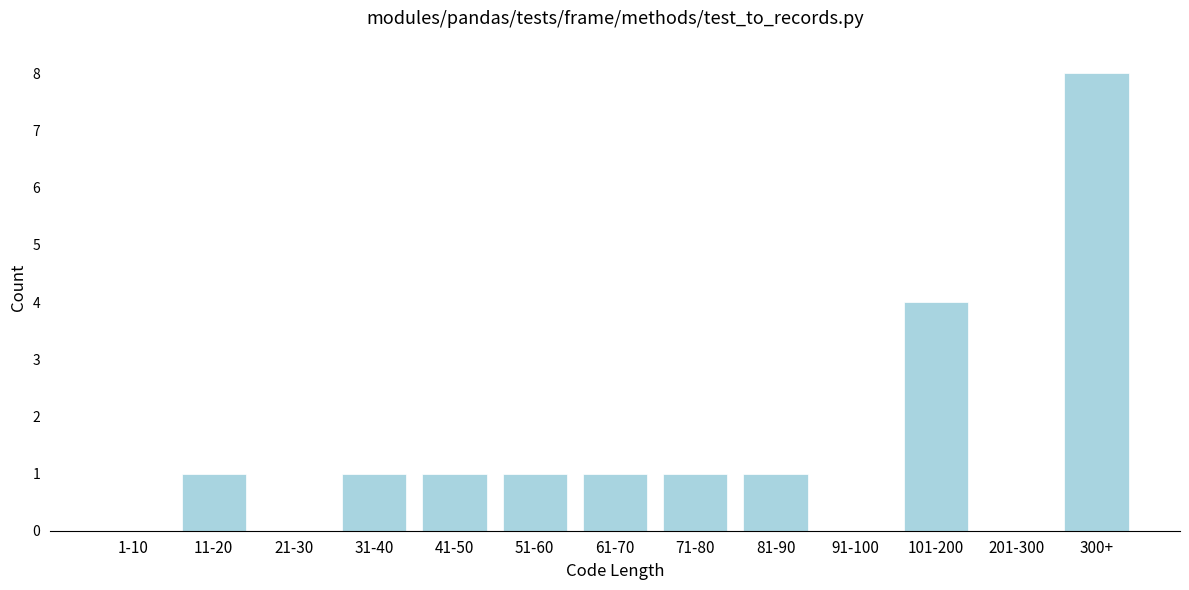

Reading left to right, what are all the values shown in this chart?

1-10=0	11-20=1	21-30=0	31-40=1	41-50=1	51-60=1	61-70=1	71-80=1	81-90=1	91-100=0	101-200=4	201-300=0	300+=8